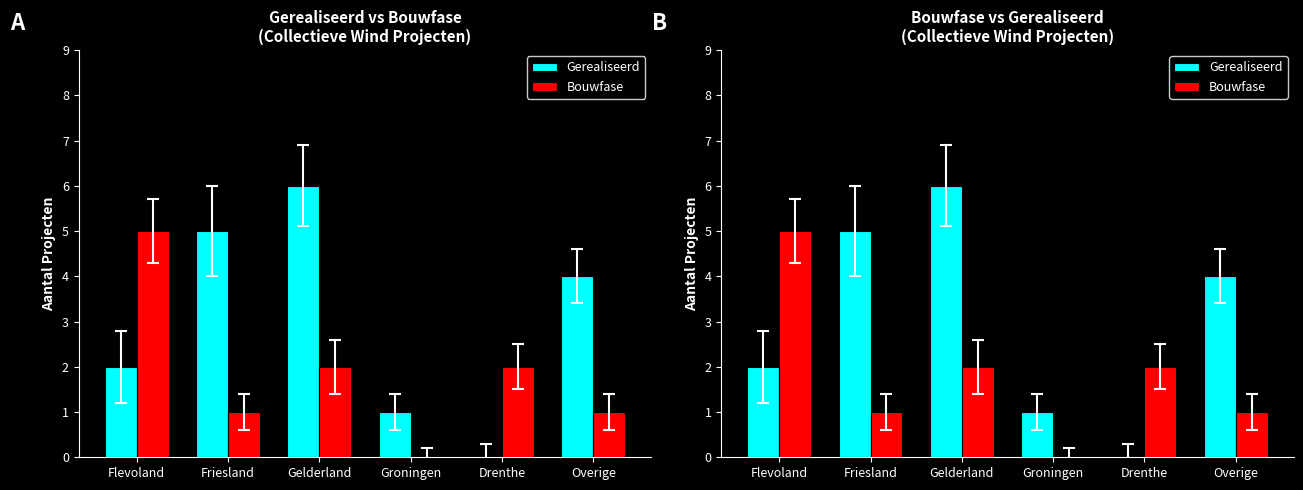

How many positive values does the Gerealiseerd series have?

5